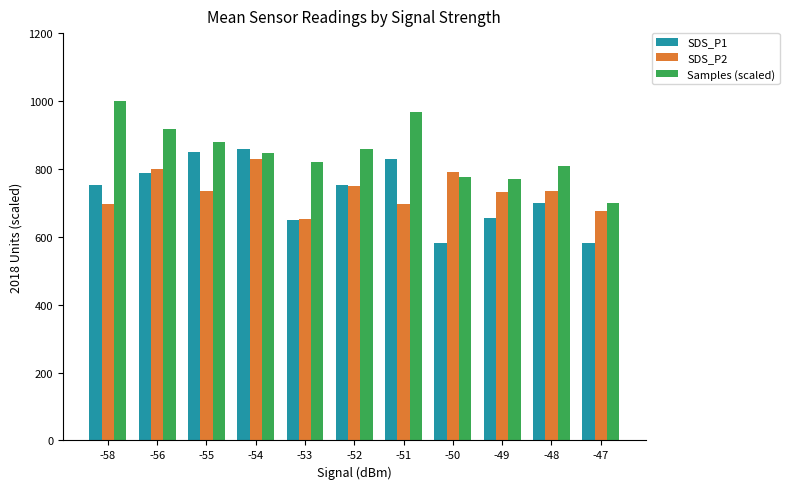

What is the total value across all series at -58?

2448.9